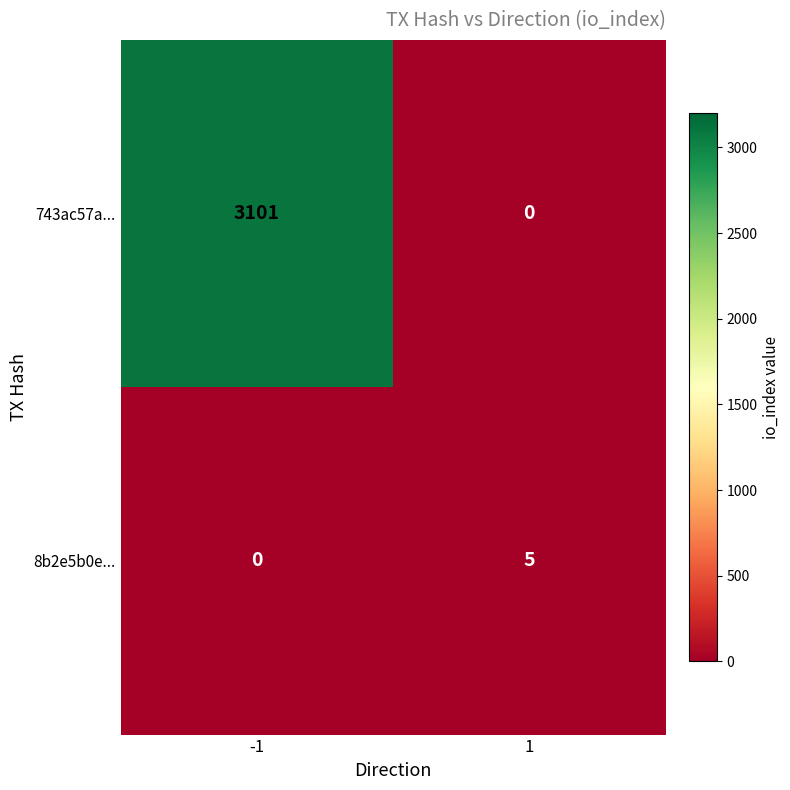

The 8b2e5b0e... series shows 0 at -1. True or false?

True